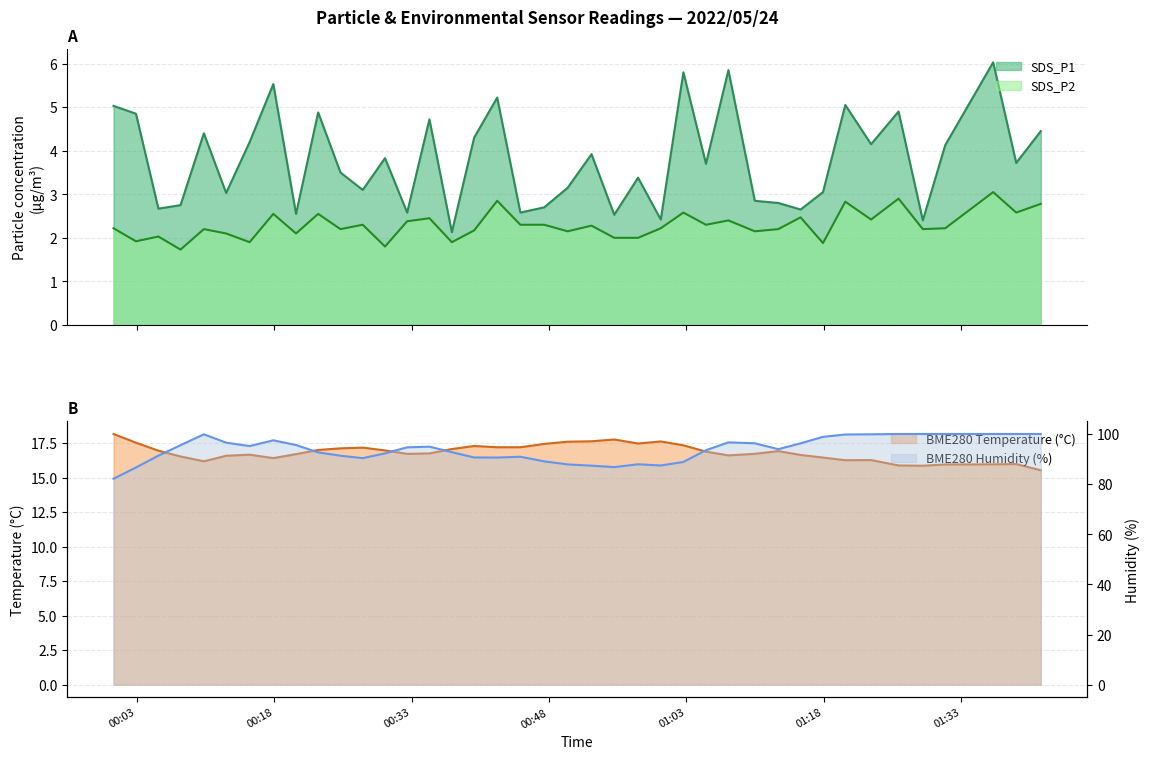

What is the lowest value of the SDS_P2 series?

1.7